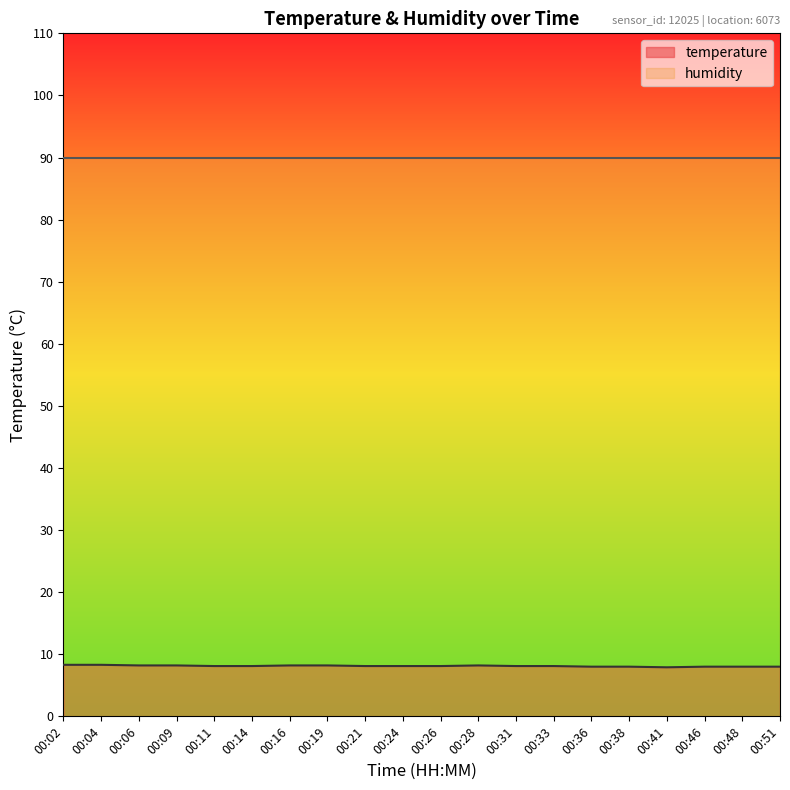

Which category has the highest value across all series?

00:02